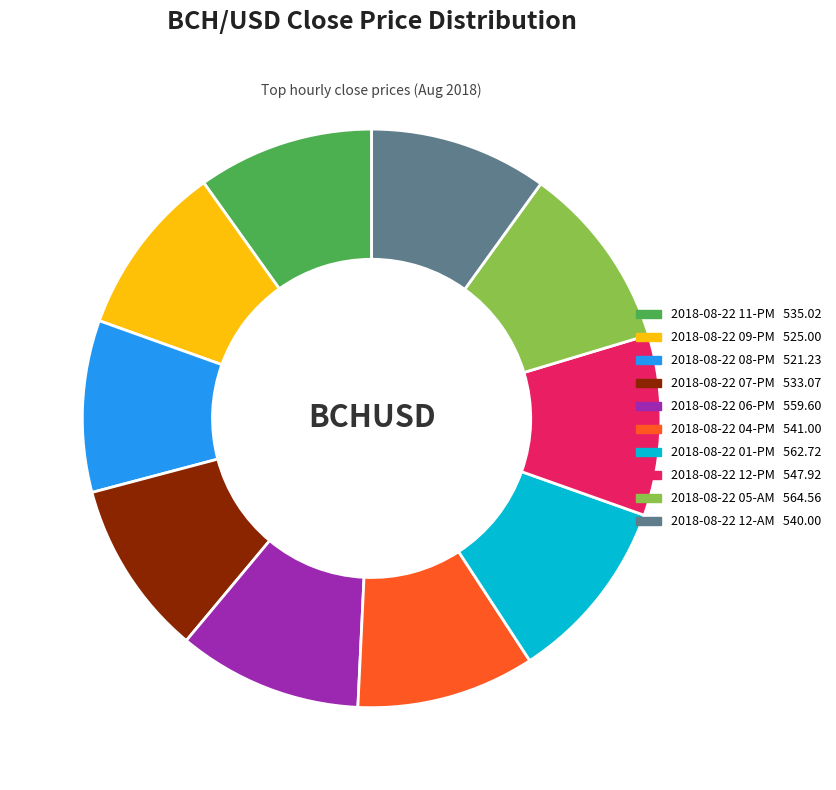

What is the ratio of the value at 2018-08-22 05-AM to the value at 2018-08-22 09-PM?

1.1